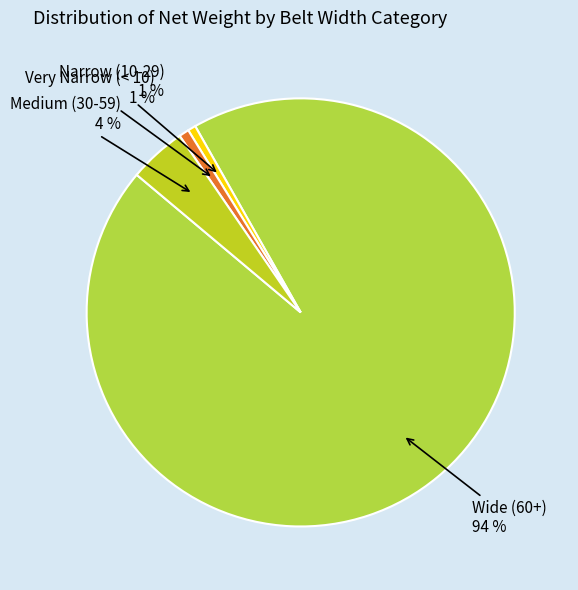

Count the number of slices in the pie.

4